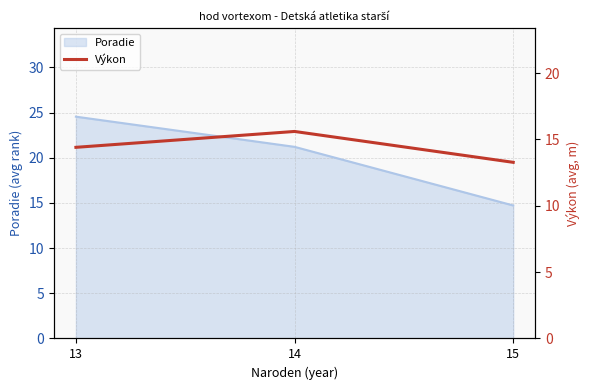

At which label is Poradie closest to 19?

14